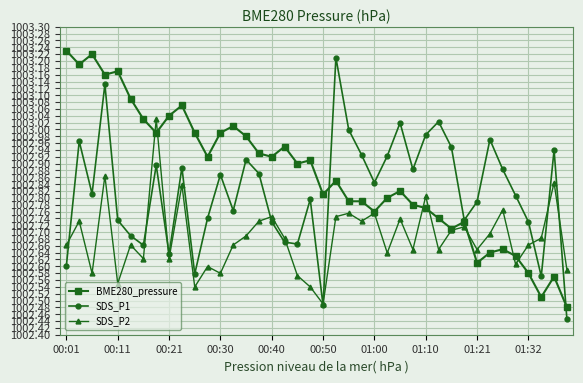

How many interior local peaks does the SDS_P2 series have?

14